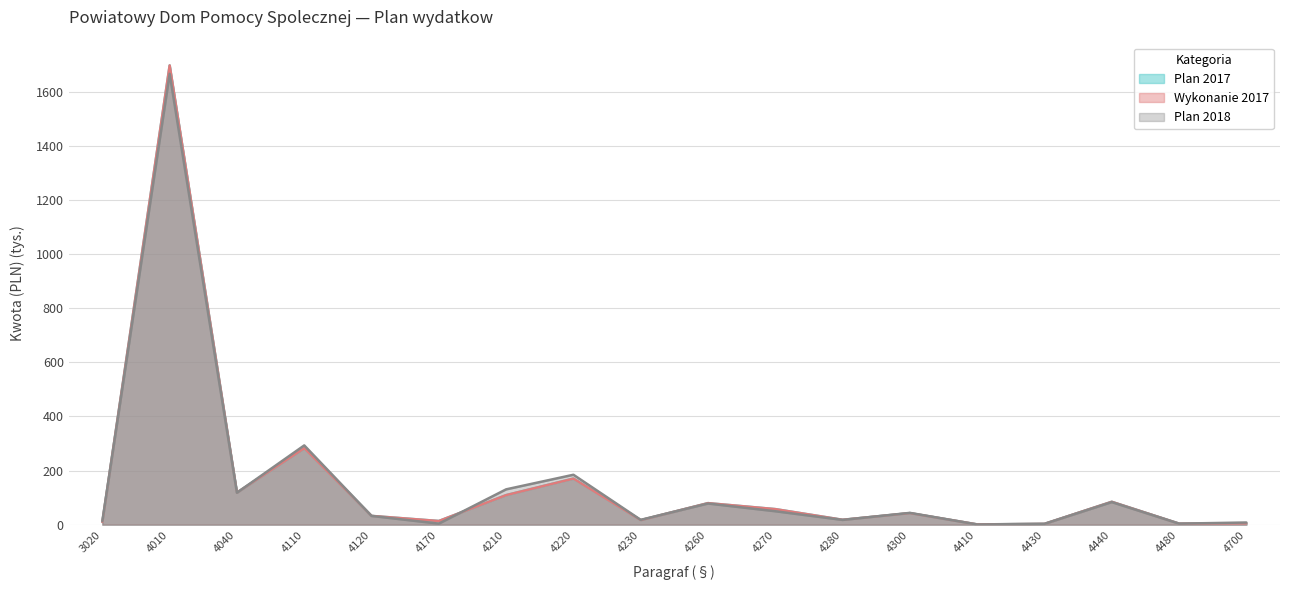

Is the value of Wykonanie 2017 at 4280 greater than the value of Plan 2018 at 4440?

No